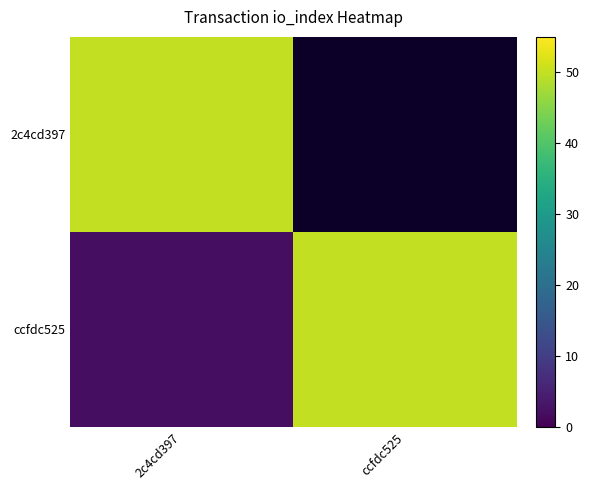

Which label corresponds to the largest value in the chart?

2c4cd397